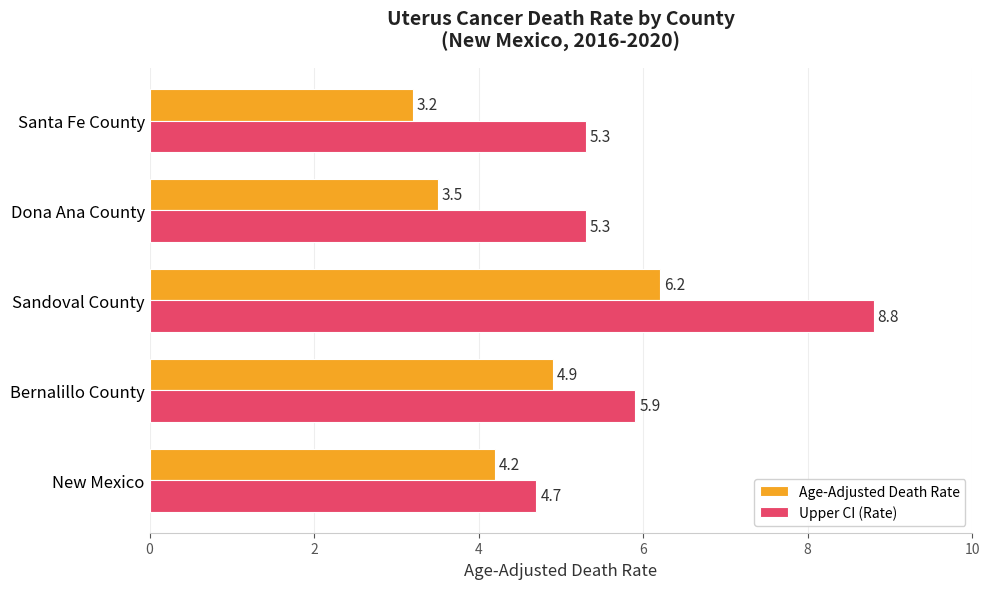

What is the sum of all Age-Adjusted Death Rate values?

22.0